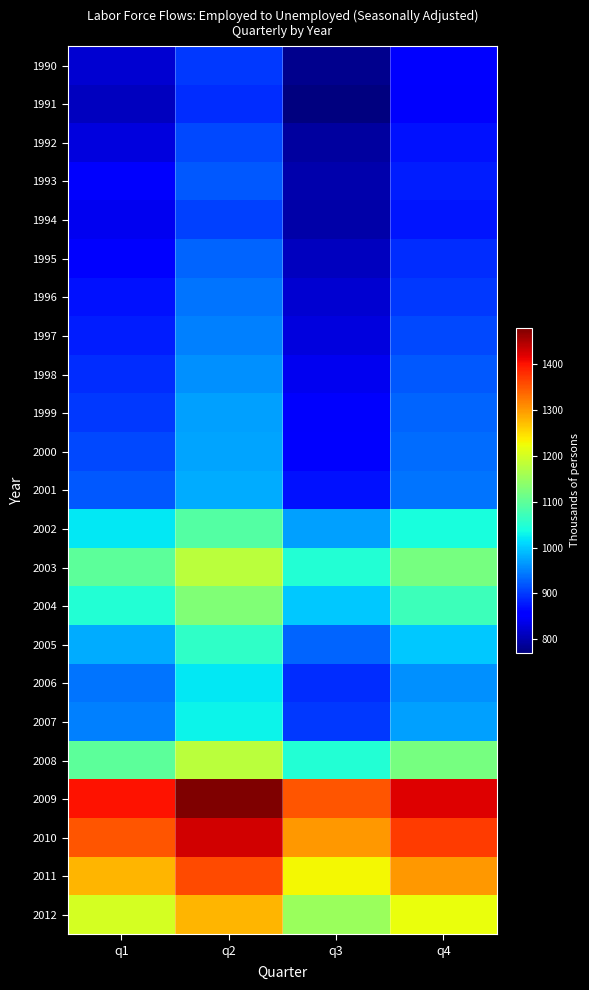

What is the spread (max minus min) of values at q2?

590